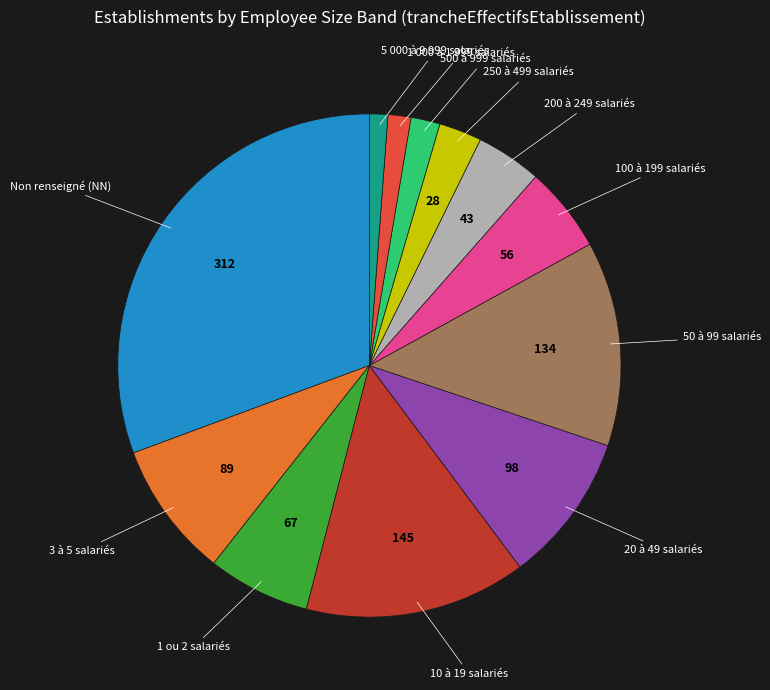

Do 20 à 49 salariés and 10 à 19 salariés together represent more than half of the pie?

No